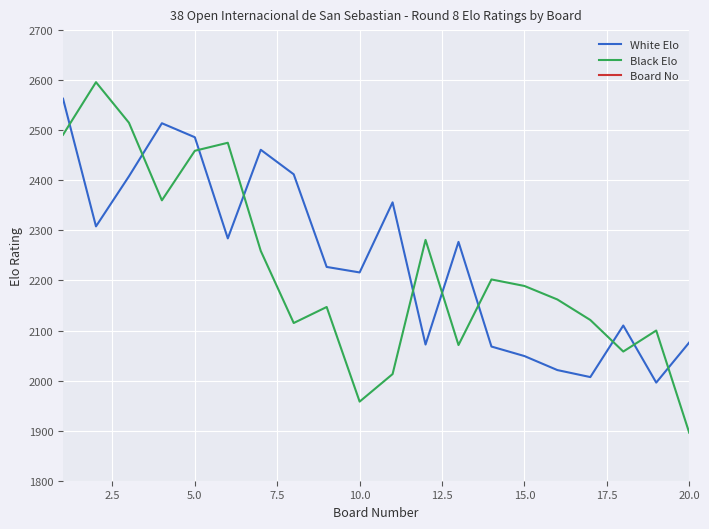

What is the lowest value of the Black Elo series?

1896